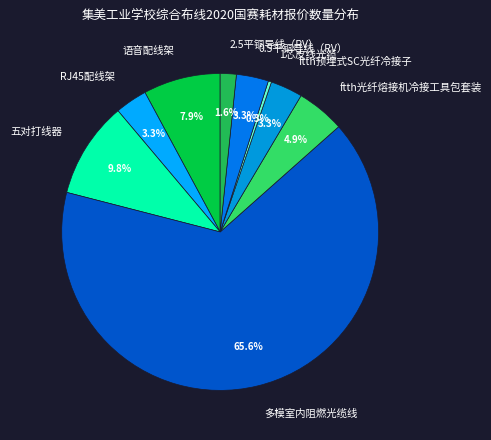

What percentage do 2.5平铜导线（RV） and ftth预埋式SC光纤冷接子 together represent?

4.9%